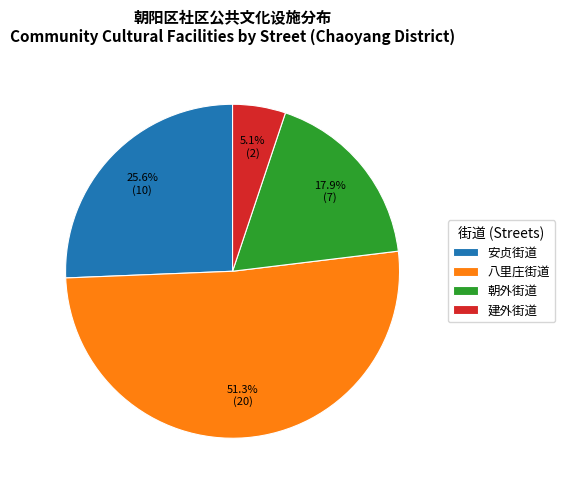

Which slice is the largest?

八里庄街道